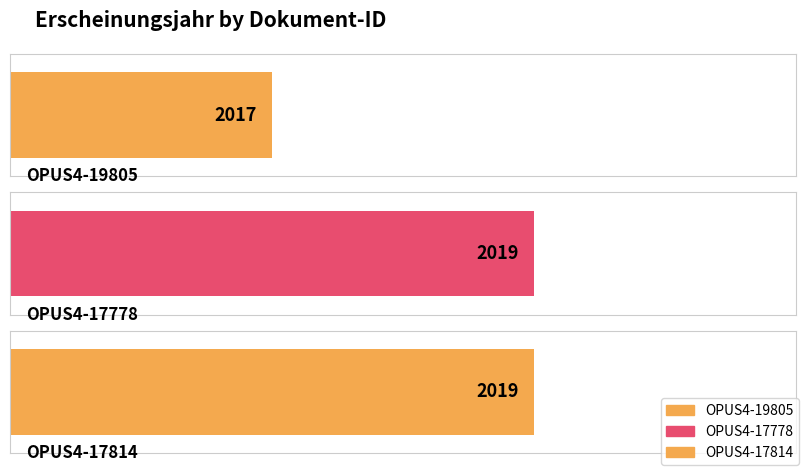

Between OPUS4-19805 and OPUS4-17778, which is larger?

OPUS4-17778